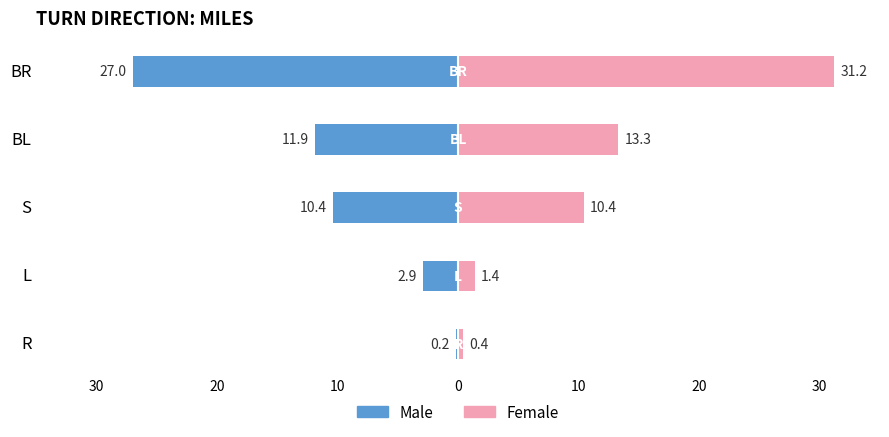

How many groups of bars are there?

5